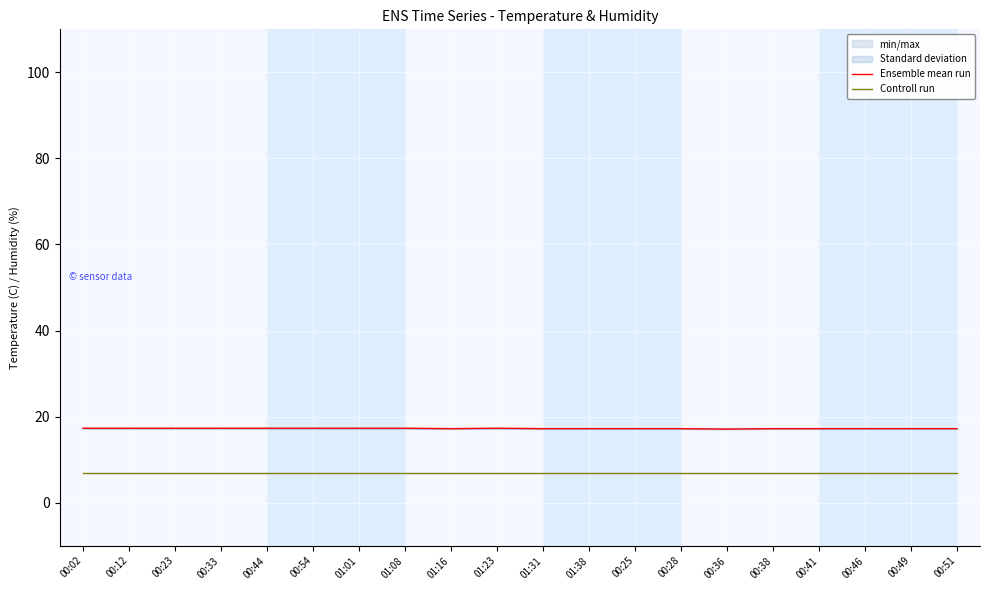

At which category is the sum across all series the highest?

00:02